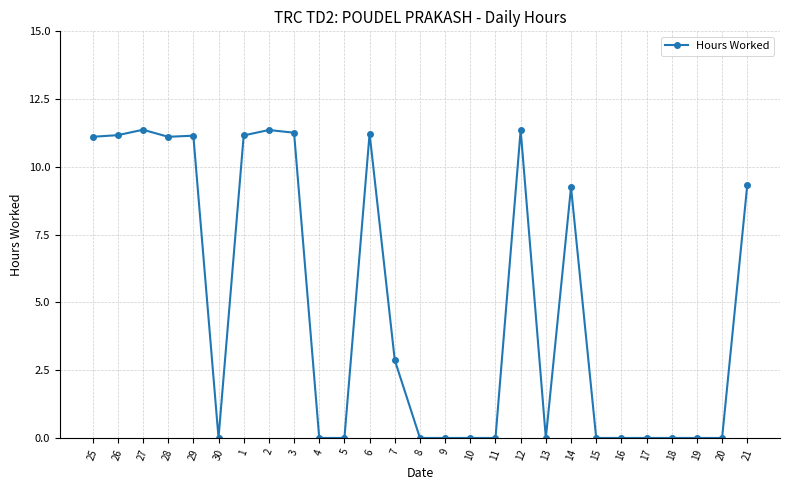

Which has a higher value, 7 or 18?

7